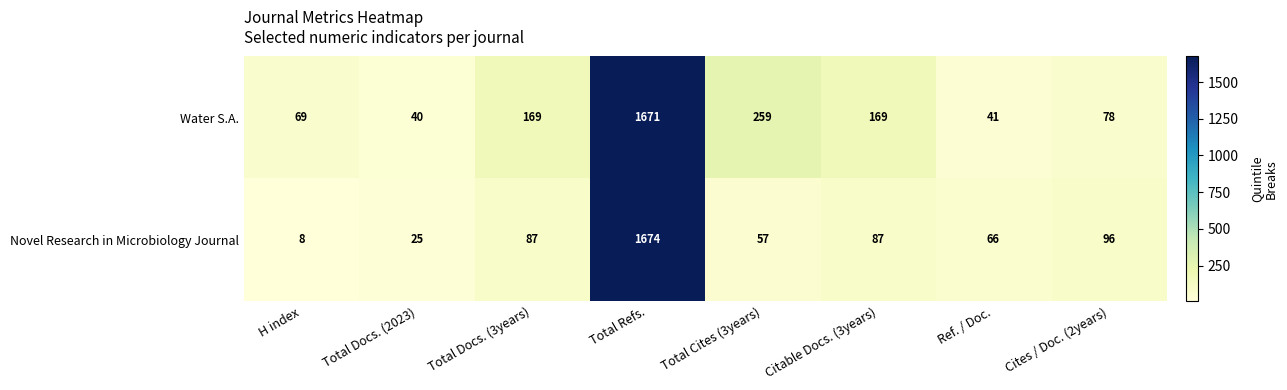

At which label is Water S.A. closest to 855?

Total Cites (3years)